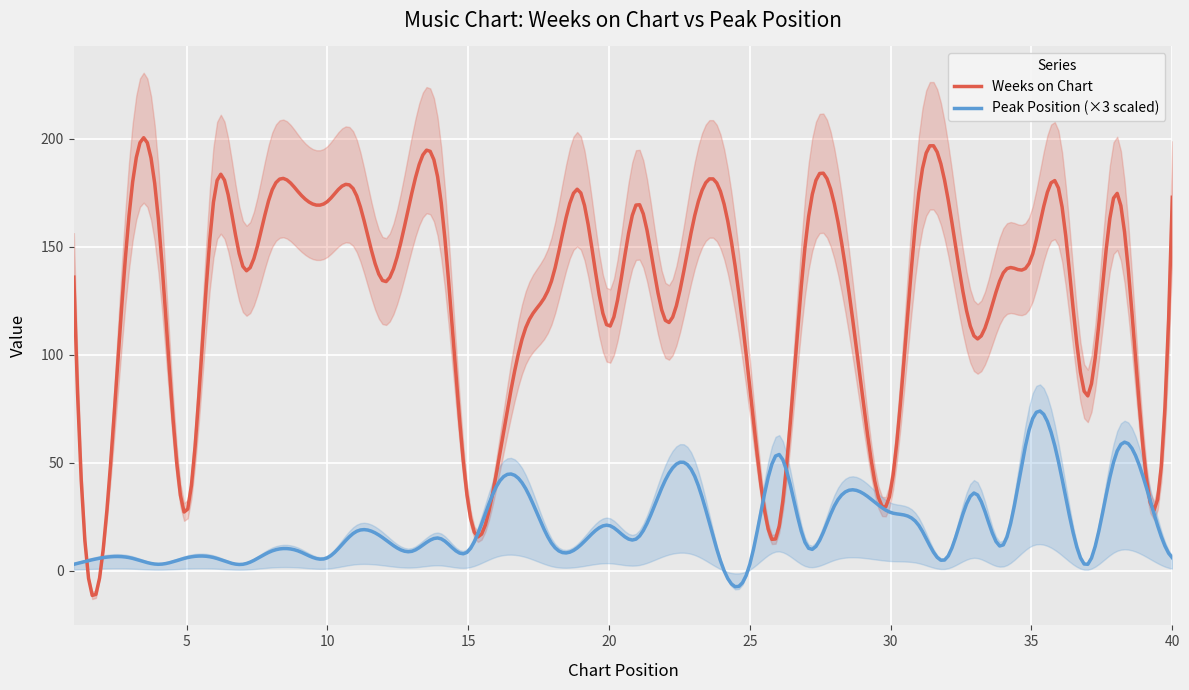

Which series has the widest spread of values?

Weeks on Chart